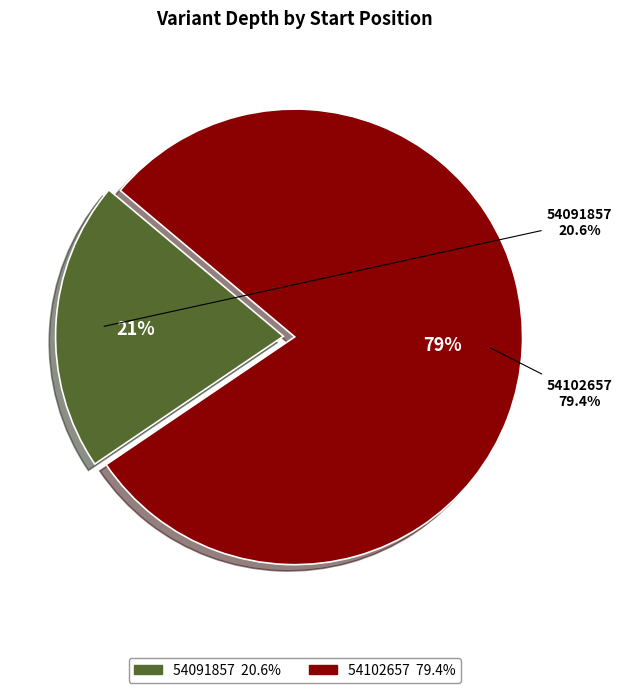

What is the ratio of the value at 54102657 to the value at 54091857?

3.9